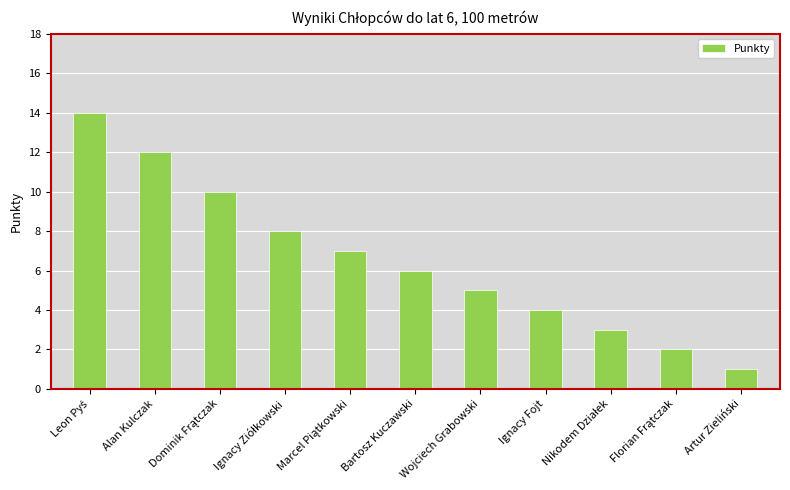

What is the minimum value shown in the chart?

1